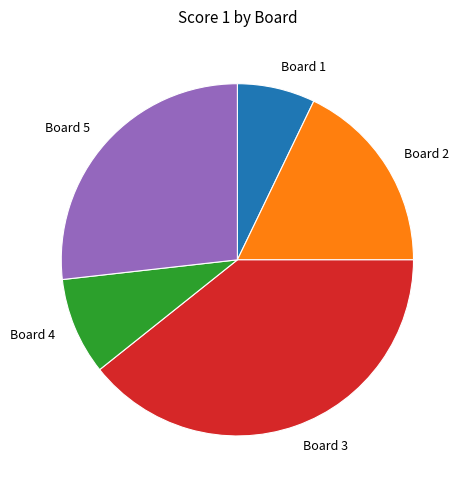

Is there a majority slice in this chart?

No